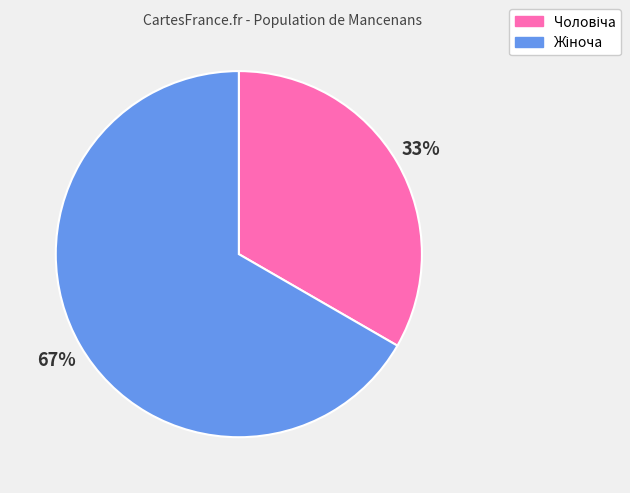

Does any single category account for the majority?

Yes